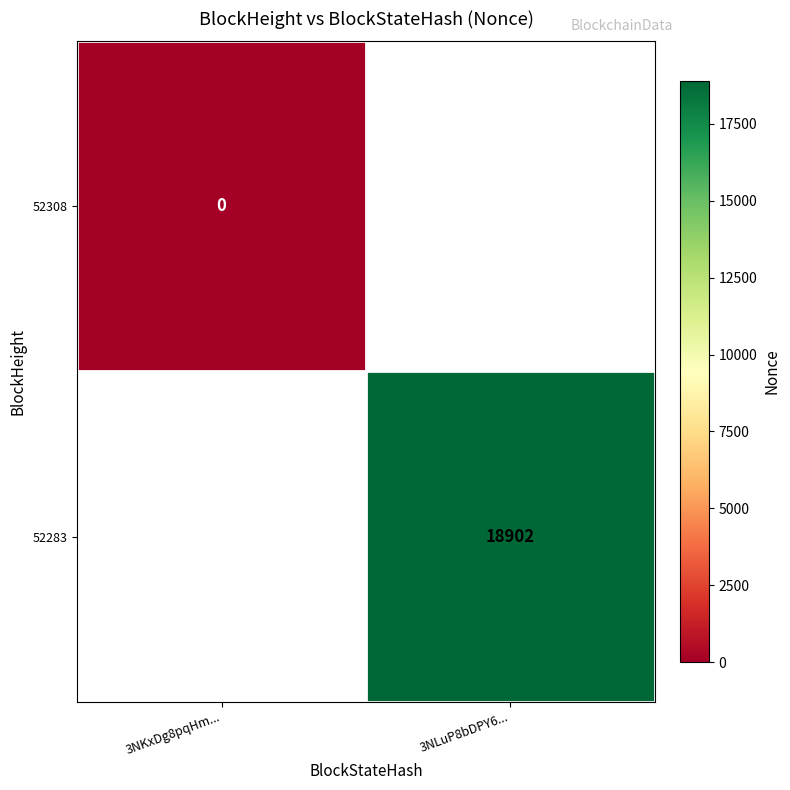

The value of 52283 at 3NLuP8bDPY6... is 10521. True or false?

False